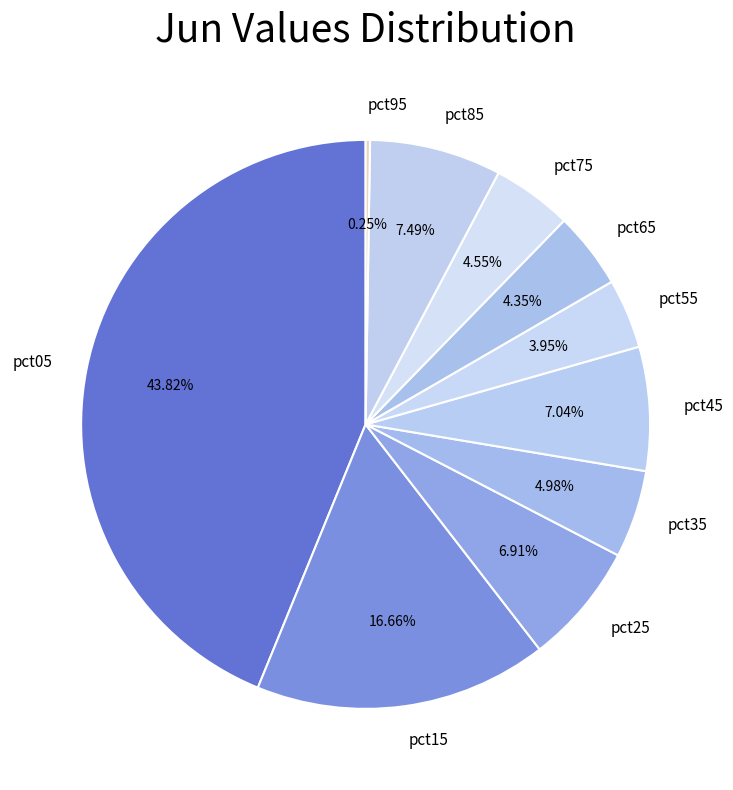

Between pct85 and pct25, which is larger?

pct85